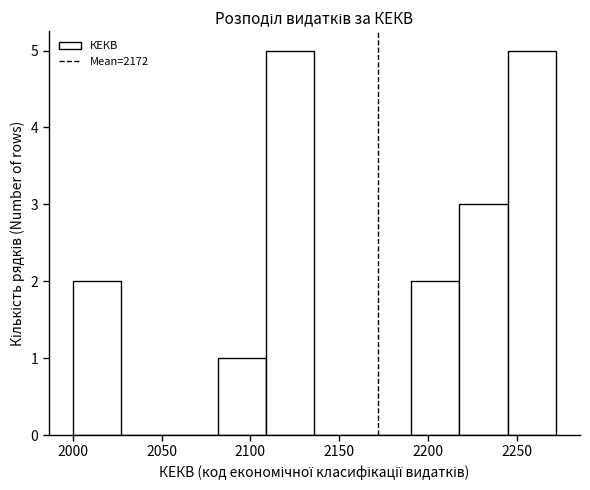

Reading left to right, list every bar in this chart as the range it spans on the x-axis followed by its height. Neither the bar edges nor the heights are printed on the chart, so give them approximately, as read against the axes.

2000 to 2025: 2
2025 to 2055: 0
2055 to 2080: 0
2080 to 2110: 1
2110 to 2135: 5
2135 to 2165: 0
2165 to 2190: 0
2190 to 2220: 2
2220 to 2245: 3
2245 to 2270: 5